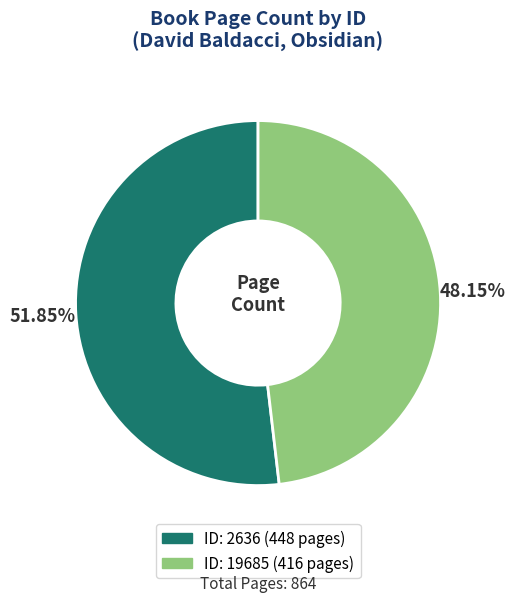

Does any single category account for the majority?

Yes